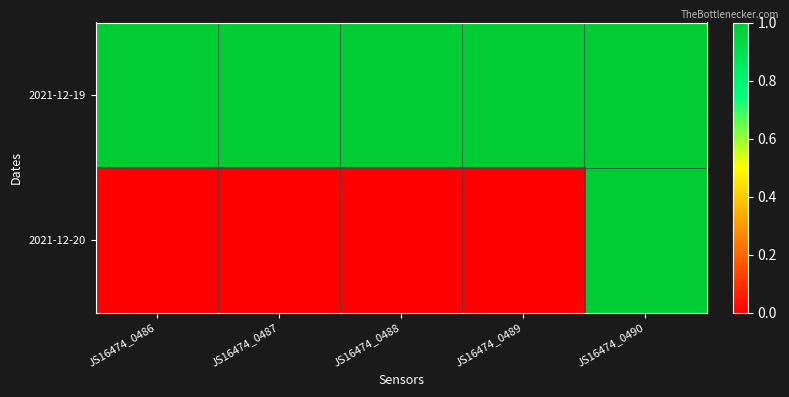

Reading left to right, transcribe all the data shown in this chart.

2021-12-19: JS16474_0486=1	JS16474_0487=1	JS16474_0488=1	JS16474_0489=1	JS16474_0490=1
2021-12-20: JS16474_0486=0	JS16474_0487=0	JS16474_0488=0	JS16474_0489=0	JS16474_0490=1